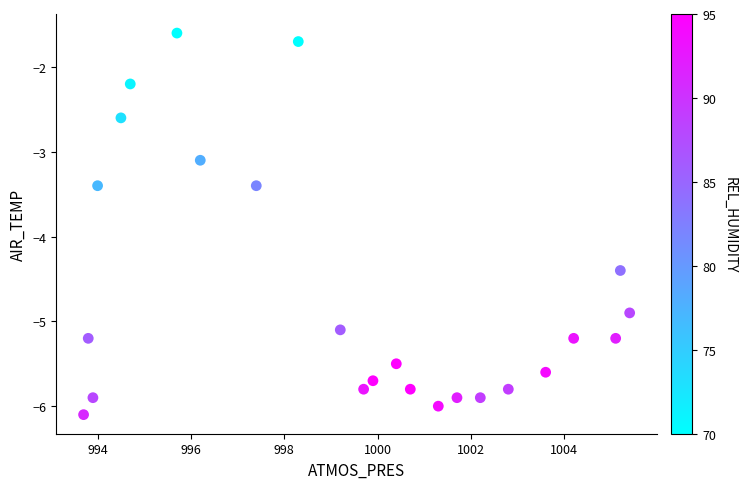

What Y value in the scatter plot is closest to -3?

-3.1